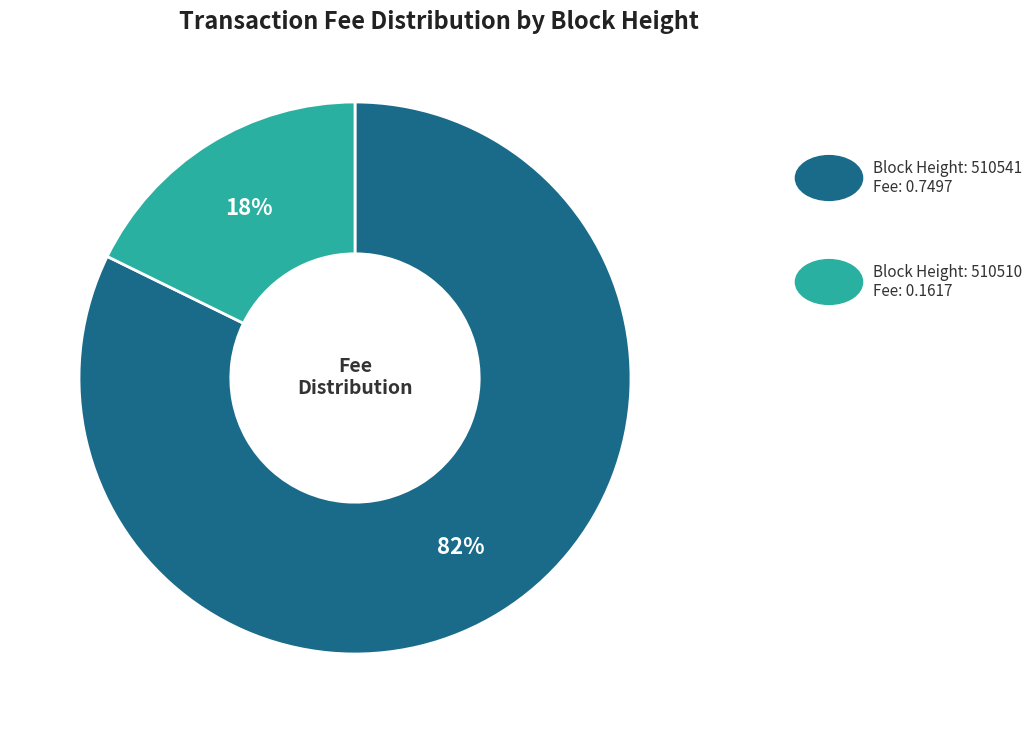

Is there any slice that represents more than half of the pie?

Yes